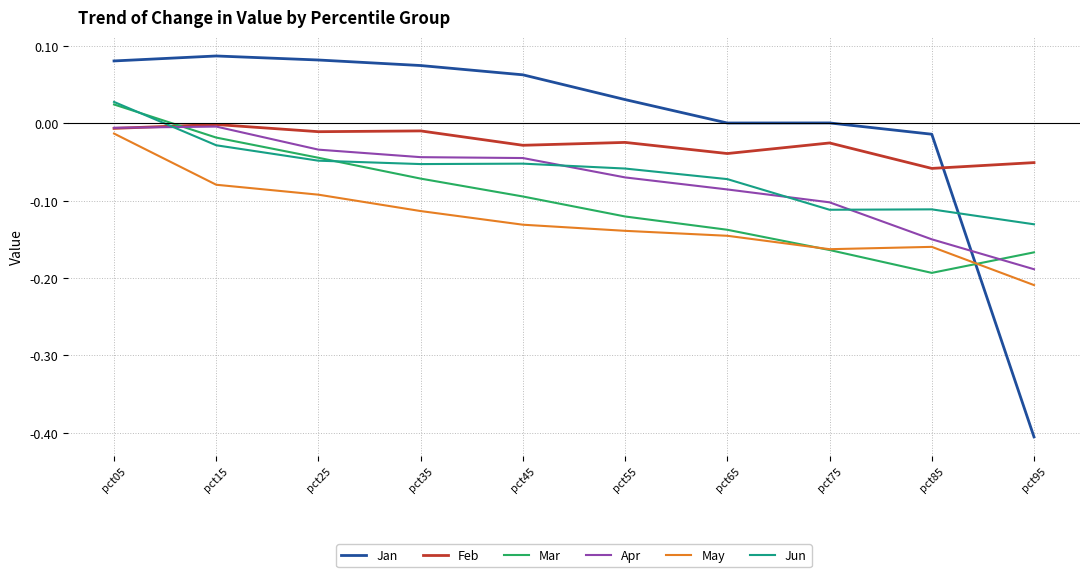

True or false: Feb and May cross at least once.

False